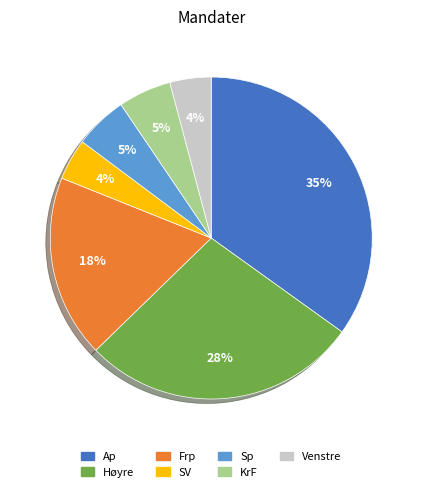

Which slice is the smallest?

SV